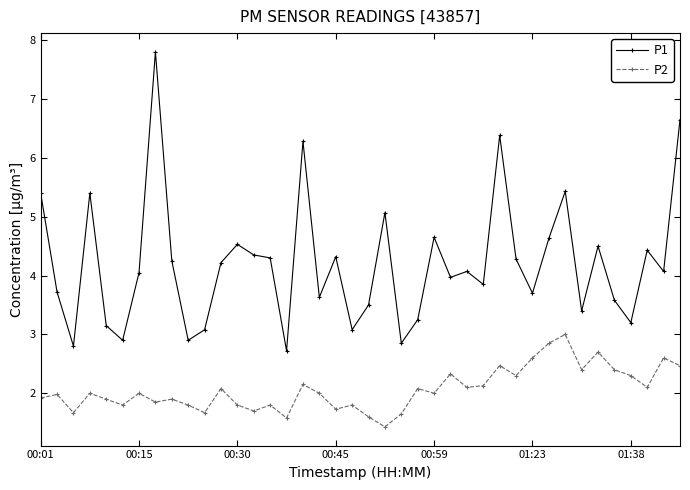

What is the maximum value shown in the chart?

7.8